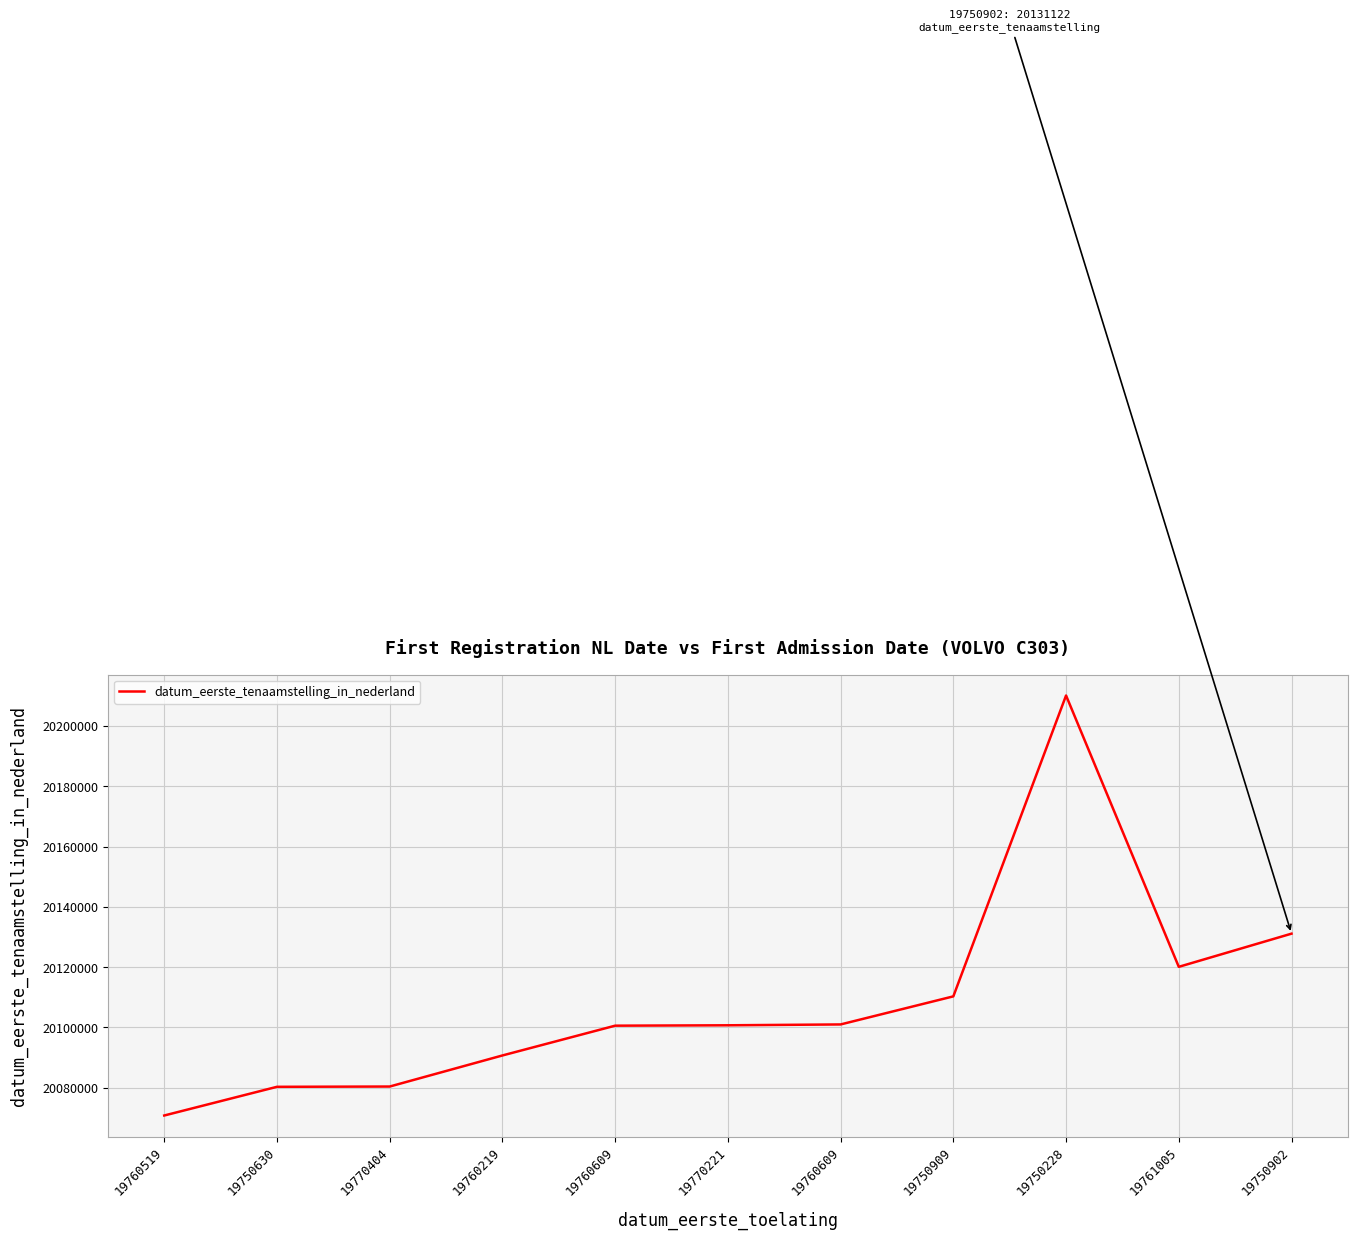

Where is the data nearest to the value 20140459?

19750902